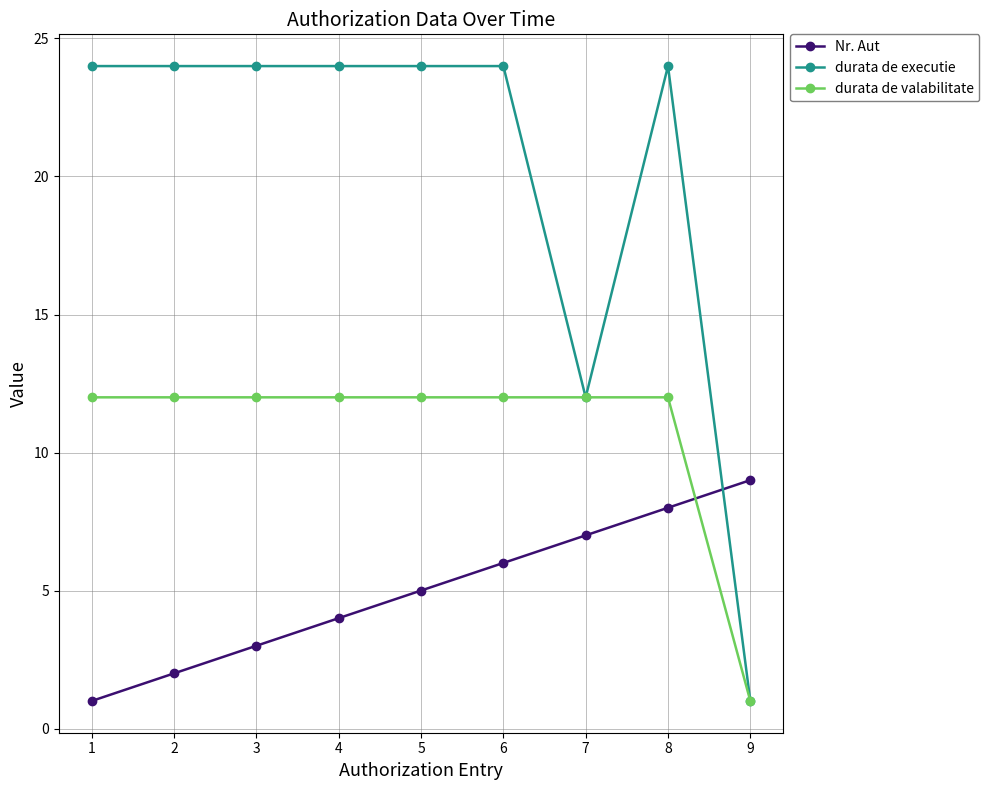

How many distinct data groups are displayed?

3